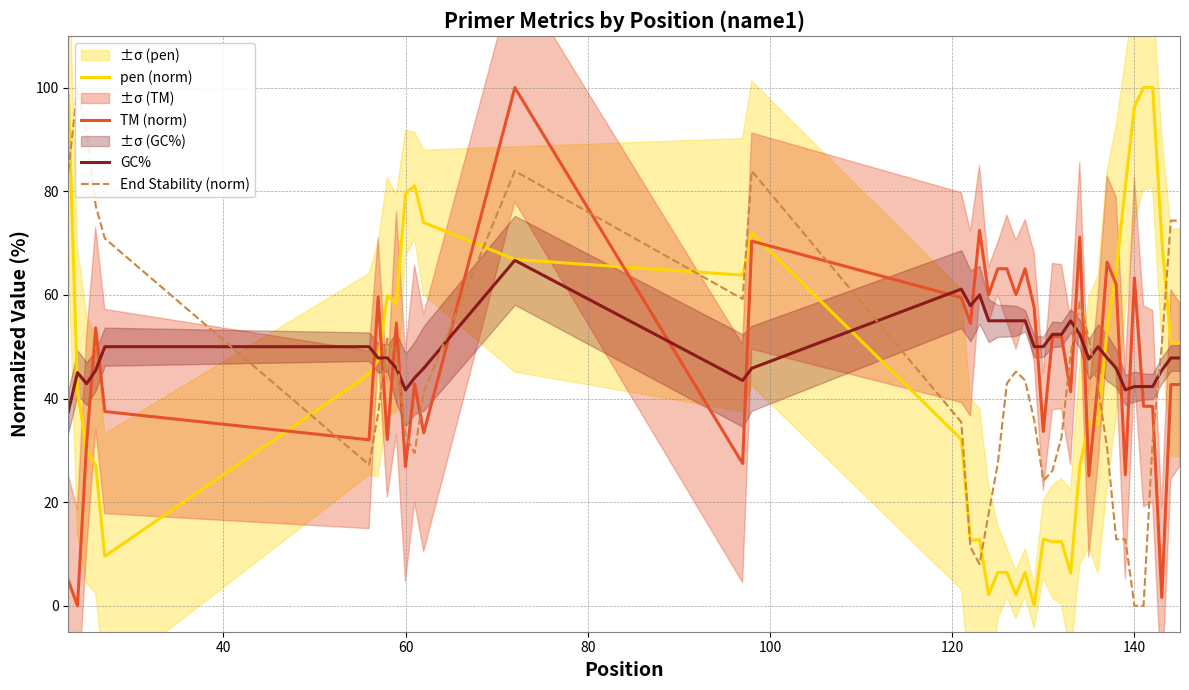

True or false: TM (norm) has a value of 26.9 at 60.

True